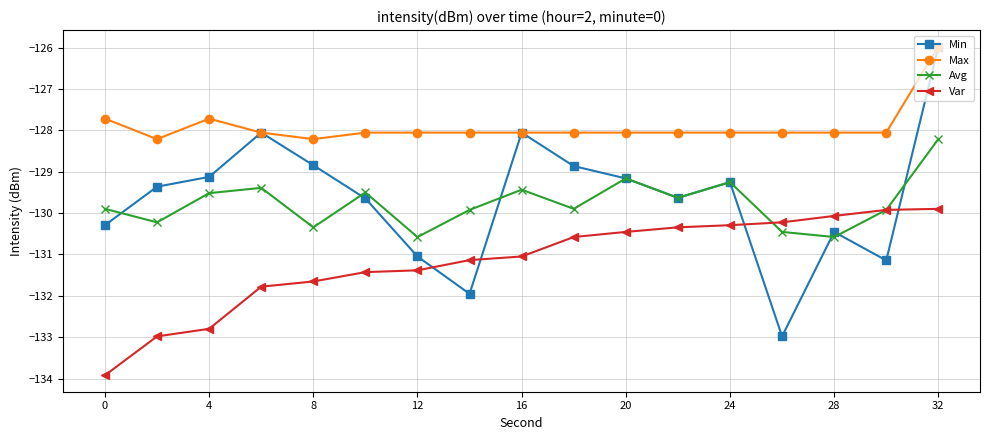

Which series has the largest total across all categories?

Max